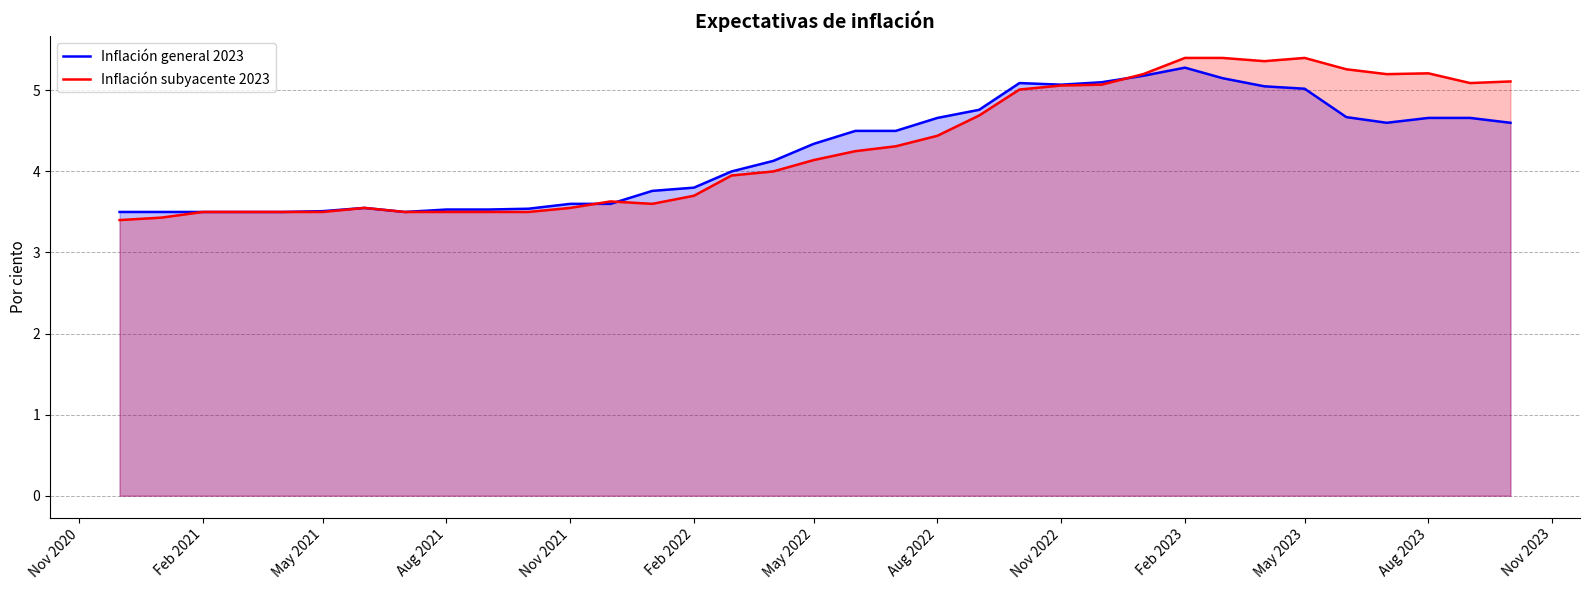

Which series has the widest spread of values?

Inflación subyacente 2023